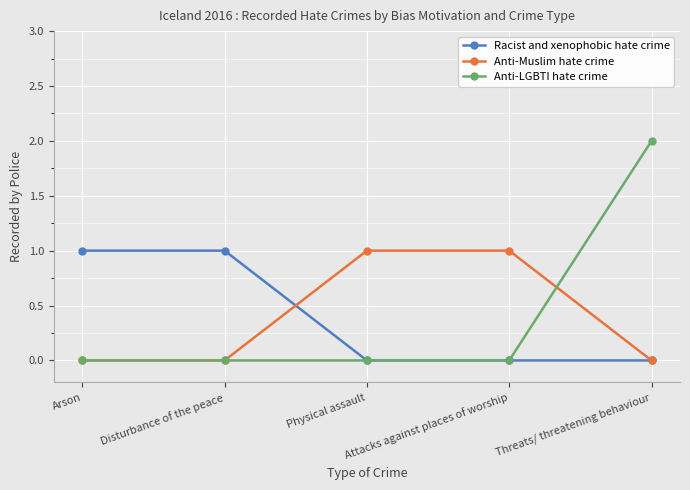

How many series are shown in this chart?

3